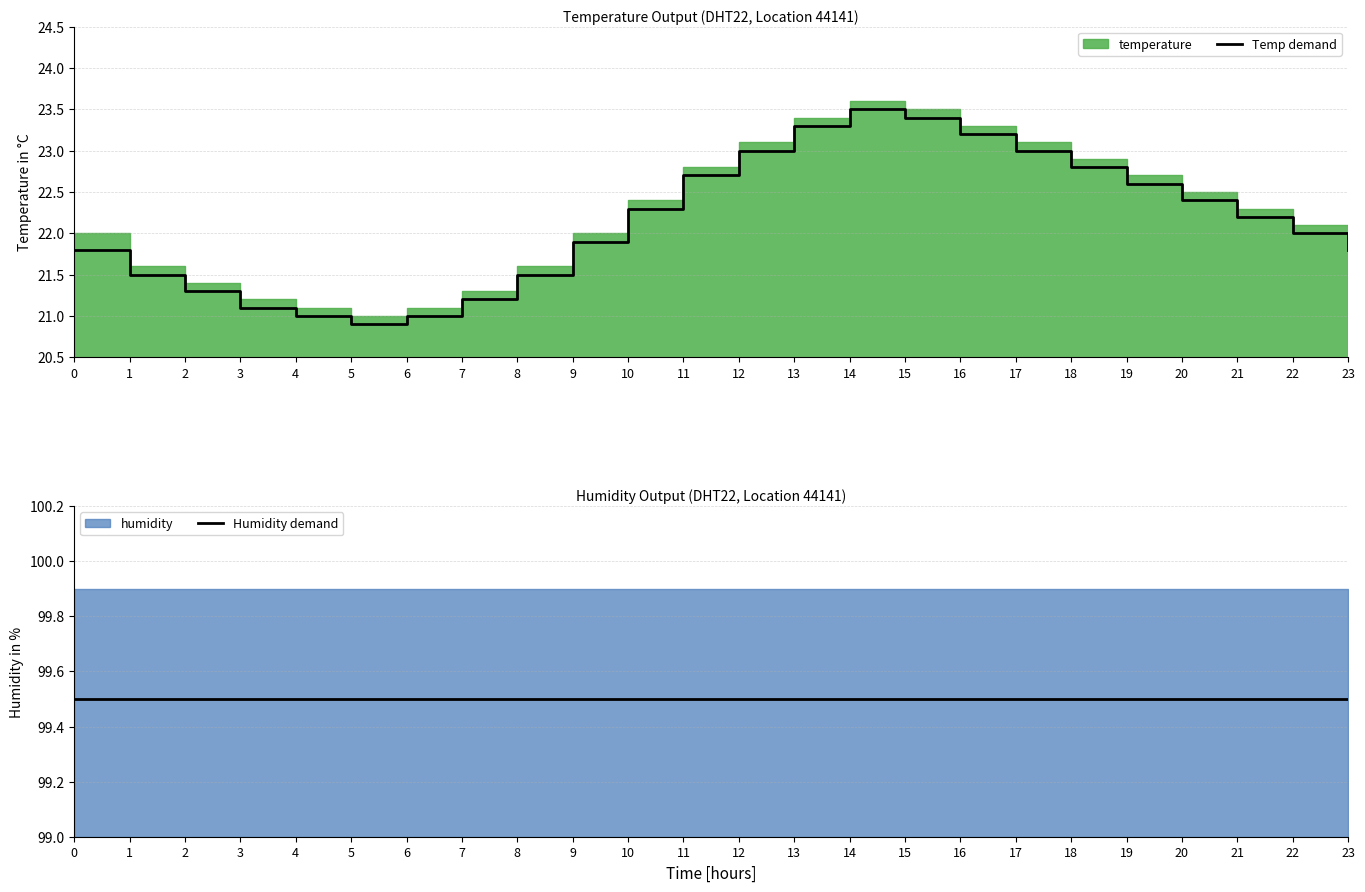

True or false: Temp demand has more than 1 points higher than both neighbors.

False